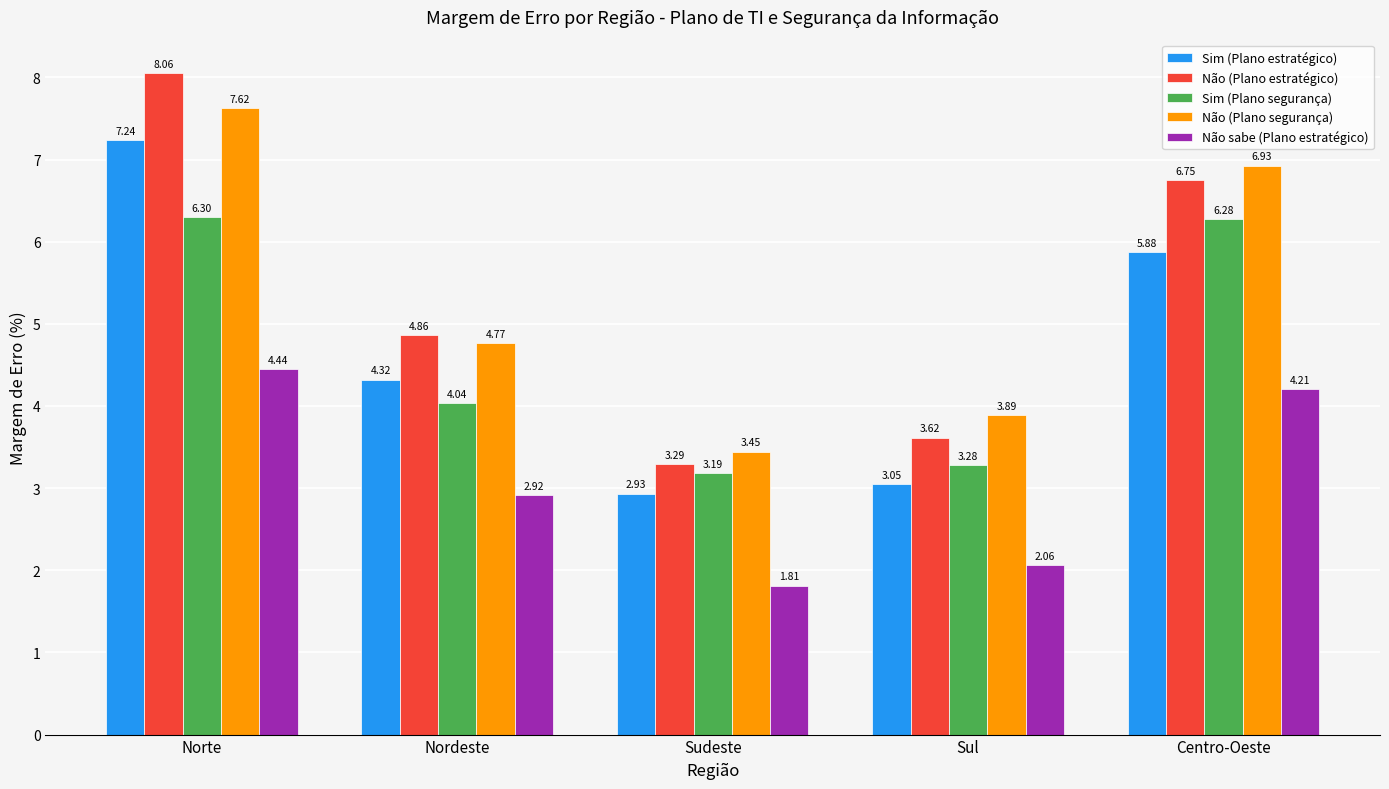

Is it true that Não sabe (Plano estratégico) equals 0.7 at Nordeste?

False